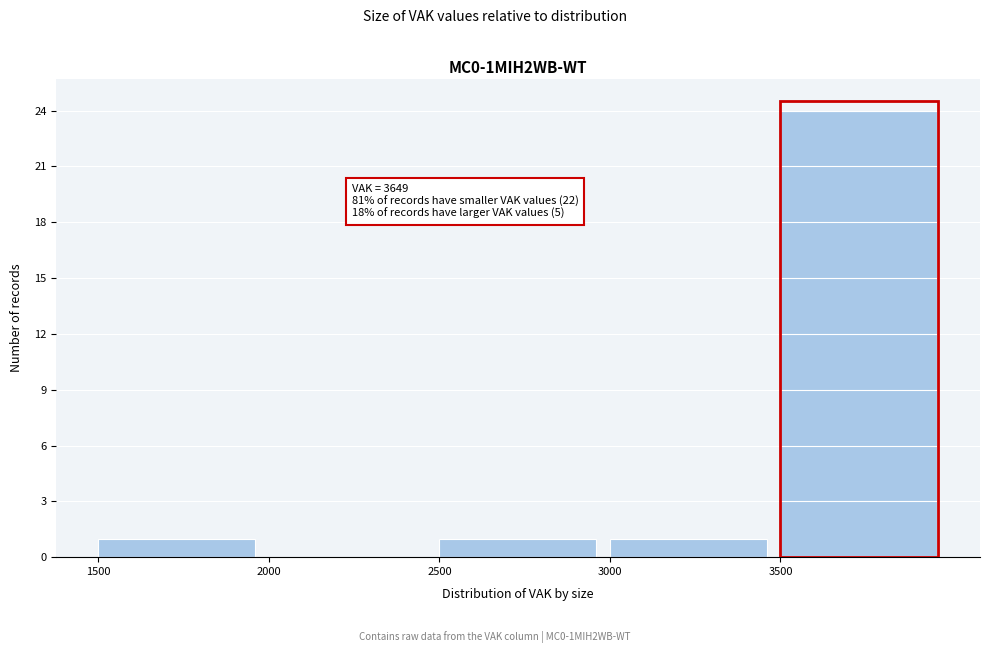

Over which range of the x-axis is the bar tallest?

3500 to 4000